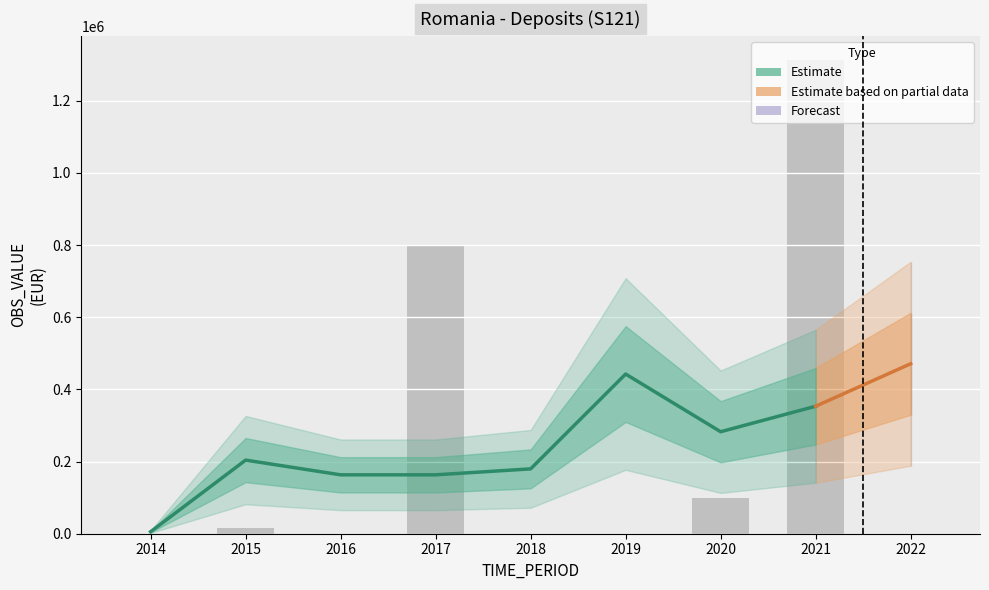

At which label is the value closest to 657021?

2017